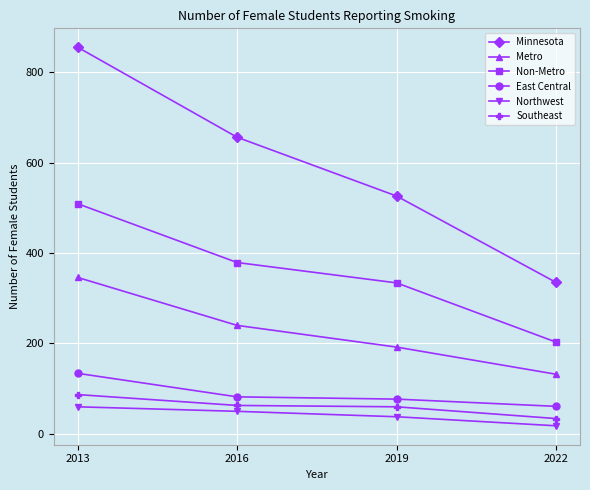

At which label is Minnesota closest to 595?

2016